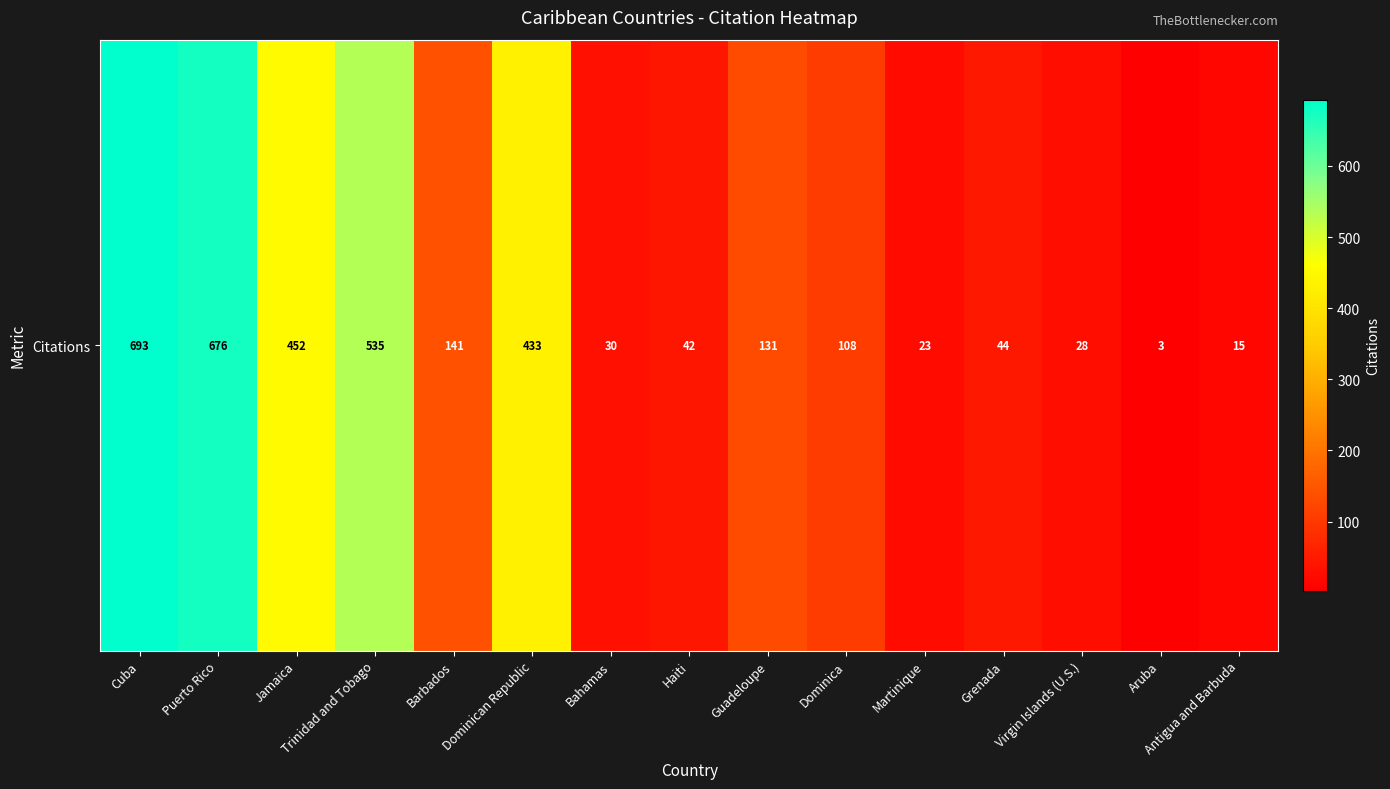

Which has a higher value, Grenada or Barbados?

Barbados